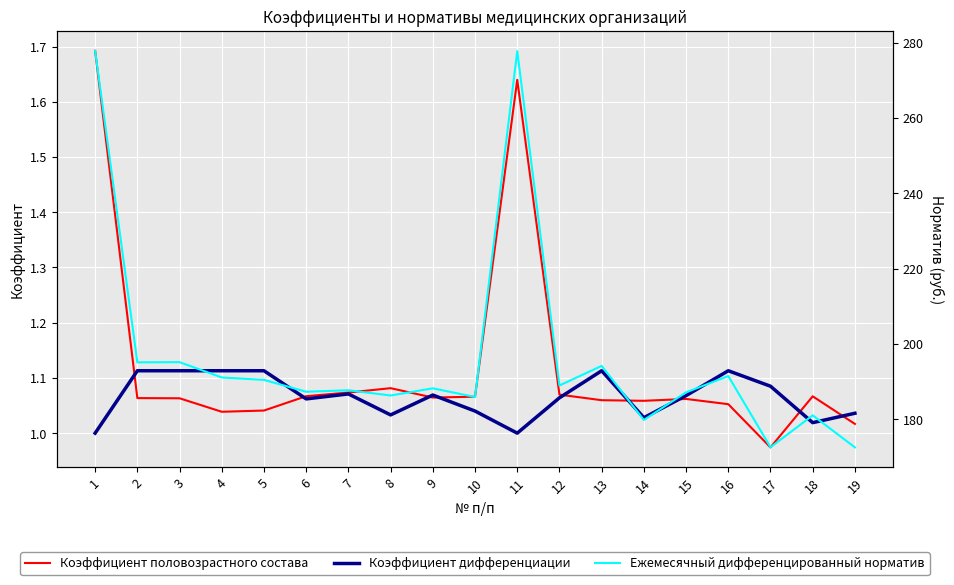

True or false: Ежемесячный дифференцированный норматив and Коэффициент половозрастного состава cross at least once.

False